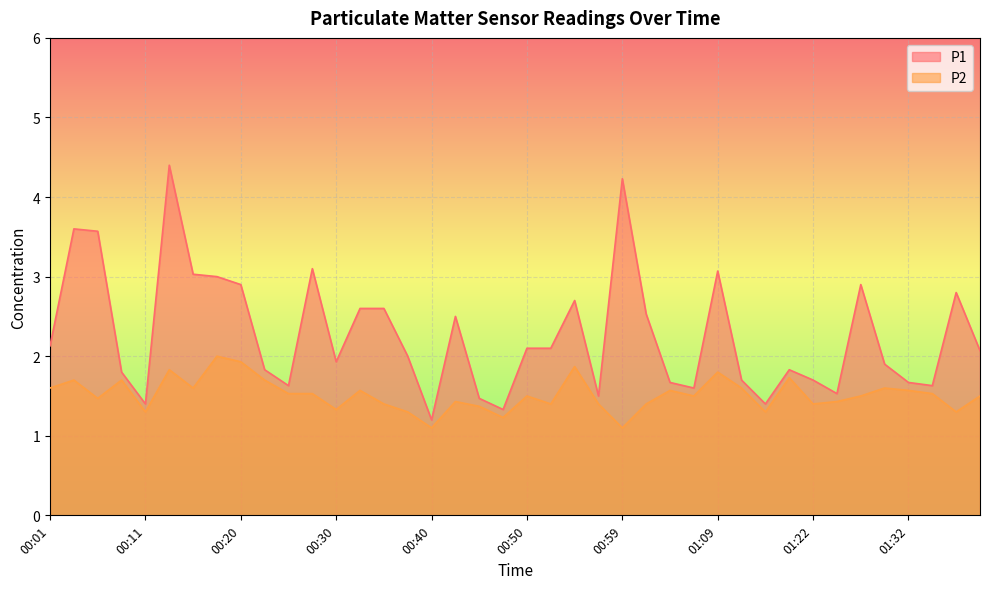

True or false: P1 has a value of 1.0 at 01:22.

False